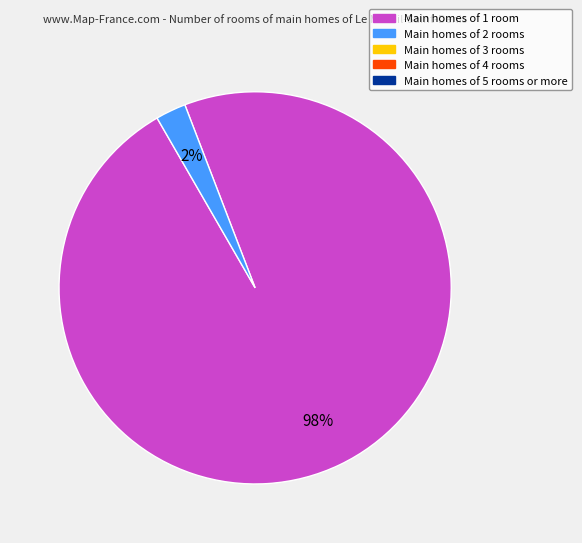

To the nearest percent, what is the average slice percentage?

50%